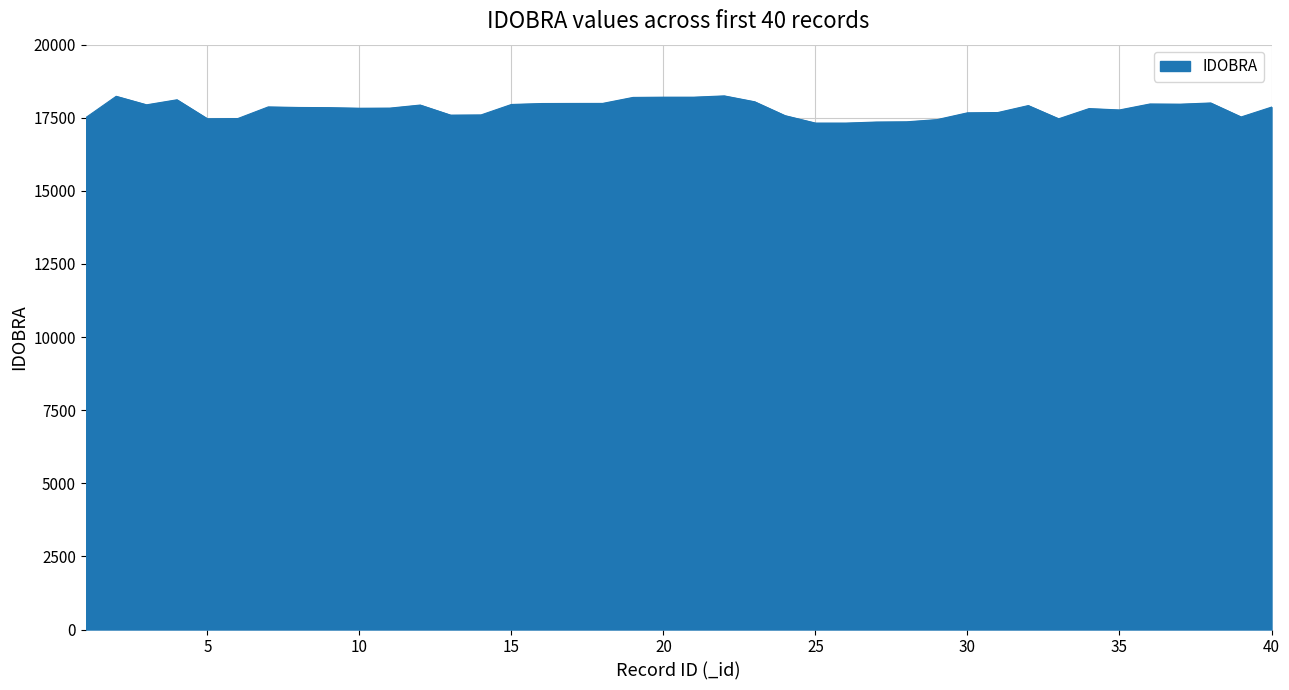

Count the number of data series in this chart.

1